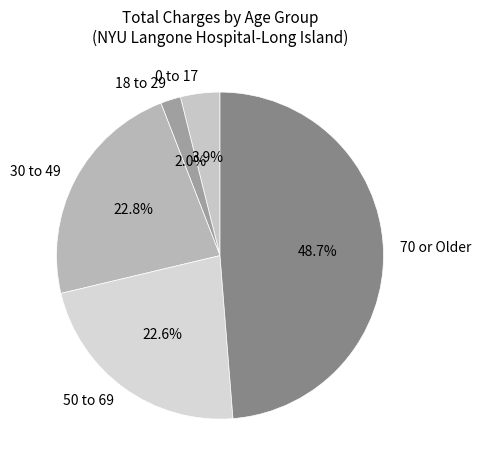

How many segments does this pie chart have?

5